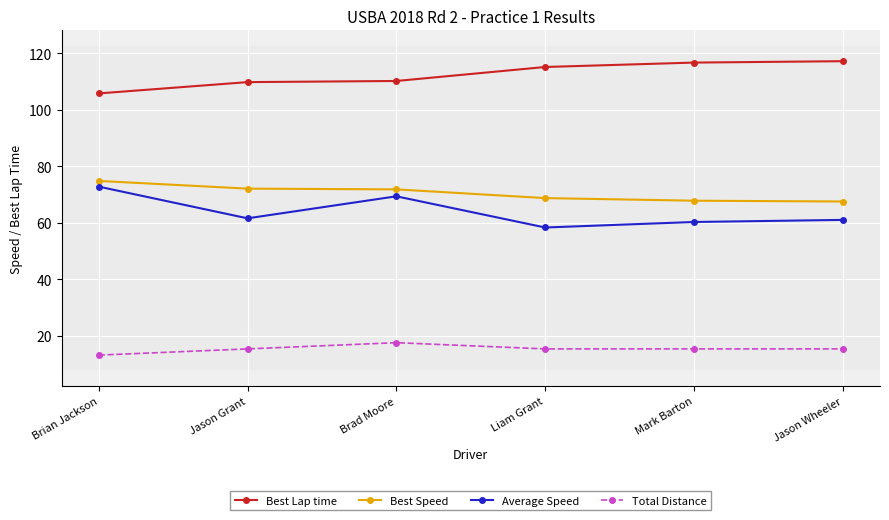

What is the difference between the highest and lowest values at Jason Wheeler?

101.8